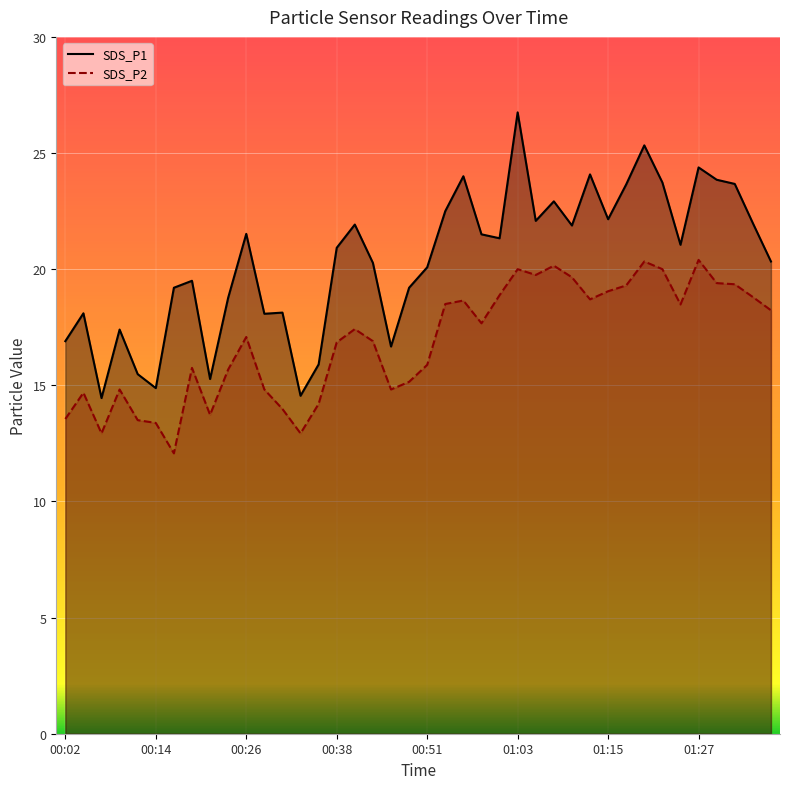

True or false: SDS_P1 and SDS_P2 cross at least once.

False